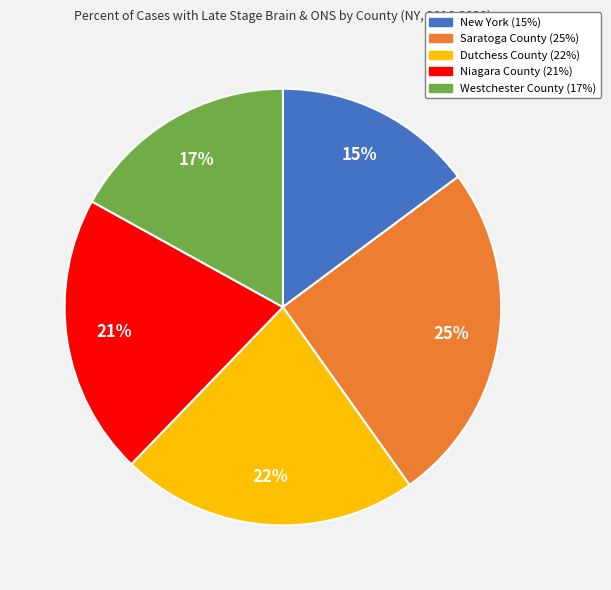

What is the ratio of the value at Saratoga County to the value at Niagara County?

1.2